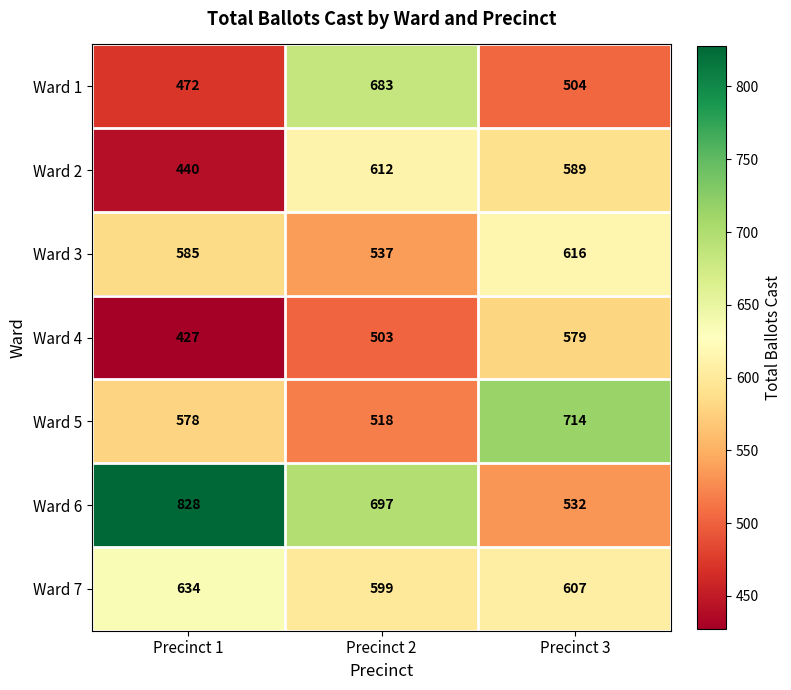

What is the difference between the highest and lowest values at Precinct 1?

401